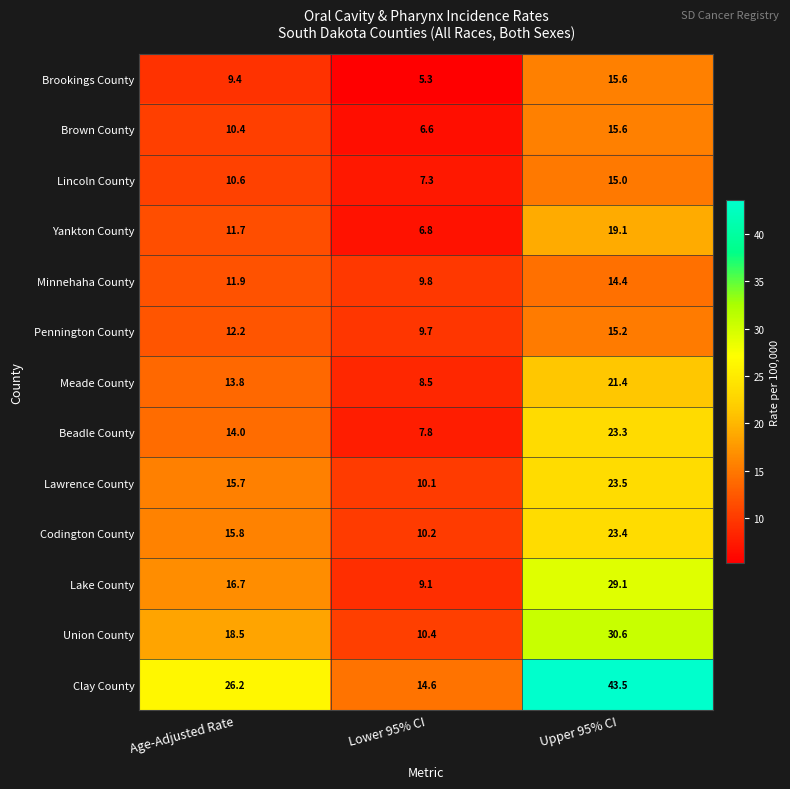

List the labels in order of Pennington County value, largest first.

Upper 95% CI, Age-Adjusted Rate, Lower 95% CI